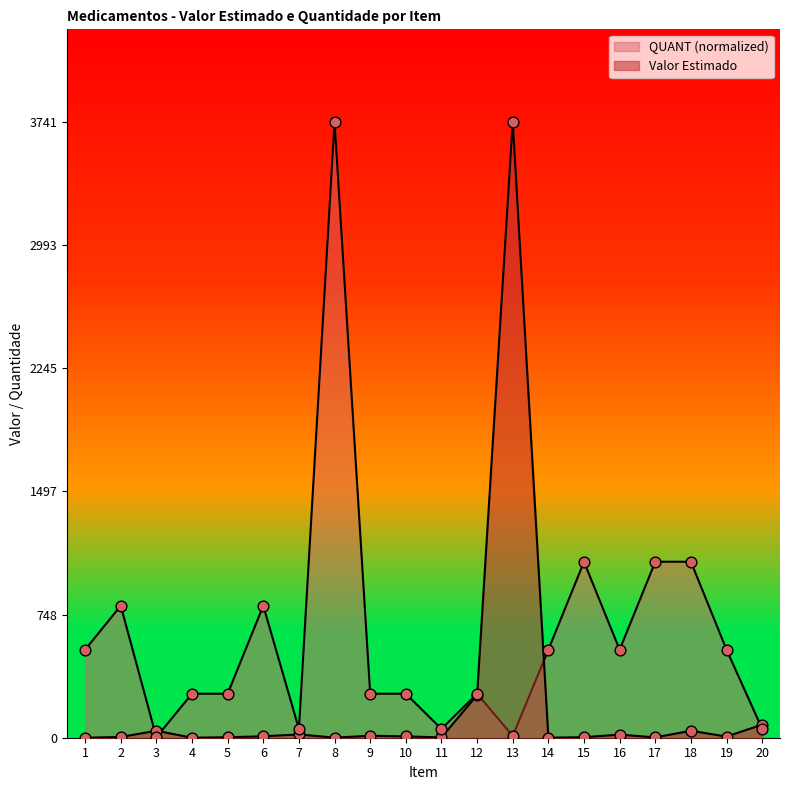

Which series has the largest Y range (max minus min)?

Valor Estimado